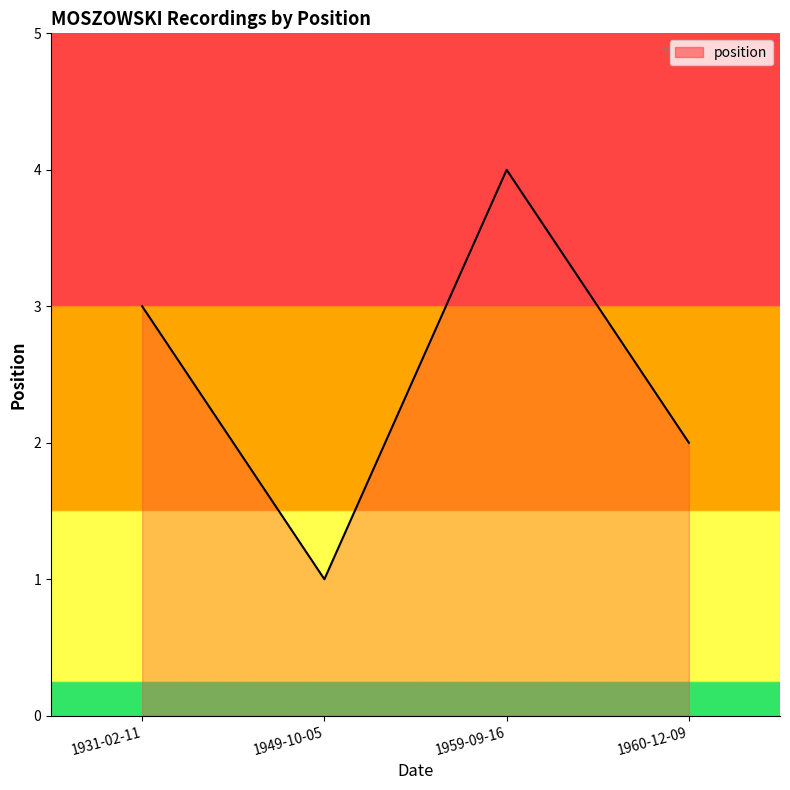

Rank the categories by value from highest to lowest.

1959-09-16, 1931-02-11, 1960-12-09, 1949-10-05